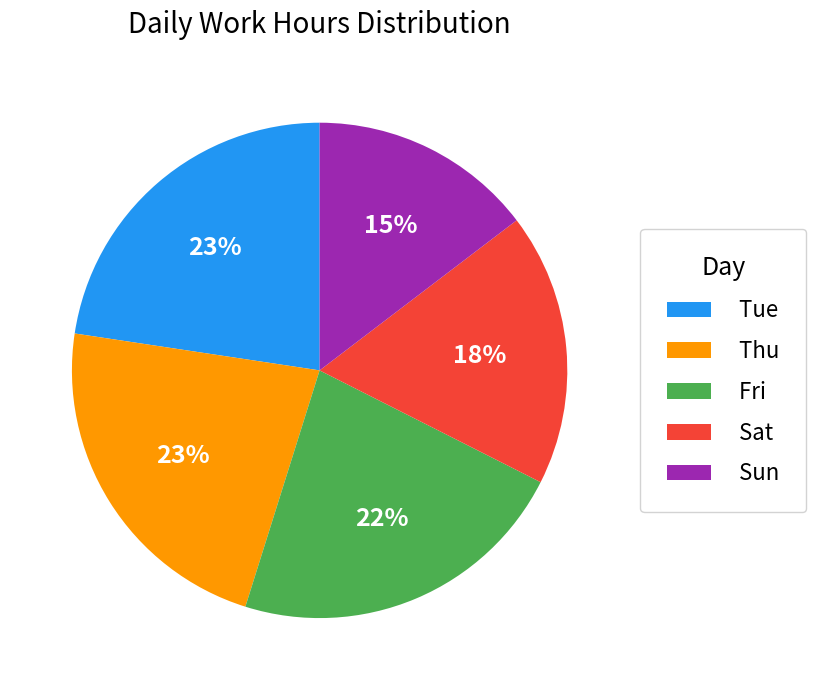

To the nearest percent, what is the difference between the largest and smallest slice percentages?

8%